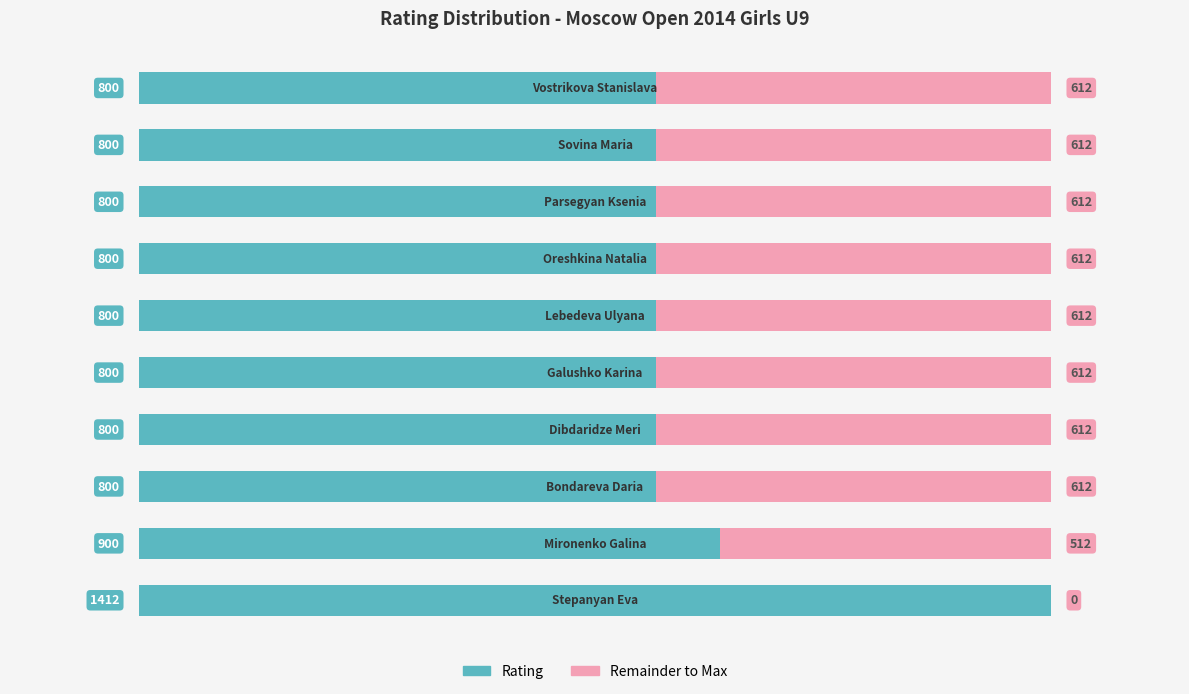

Count the number of categories in the chart.

10